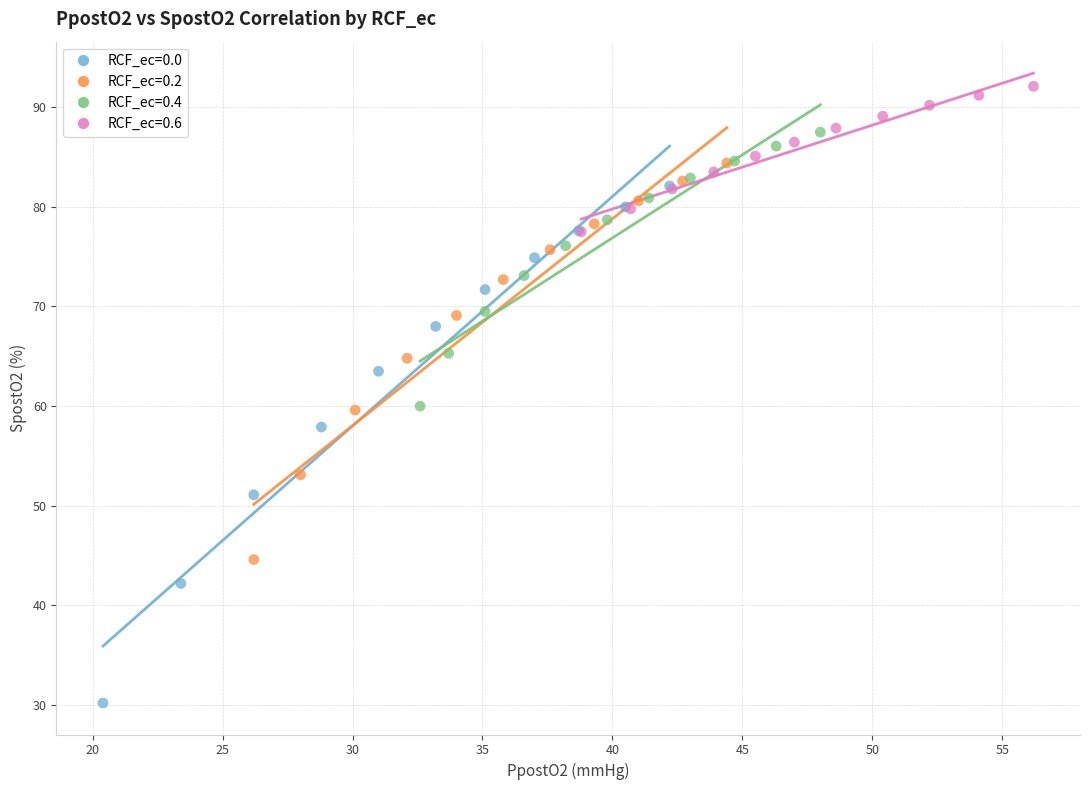

Which series has the widest spread of Y values?

RCF_ec=0.0